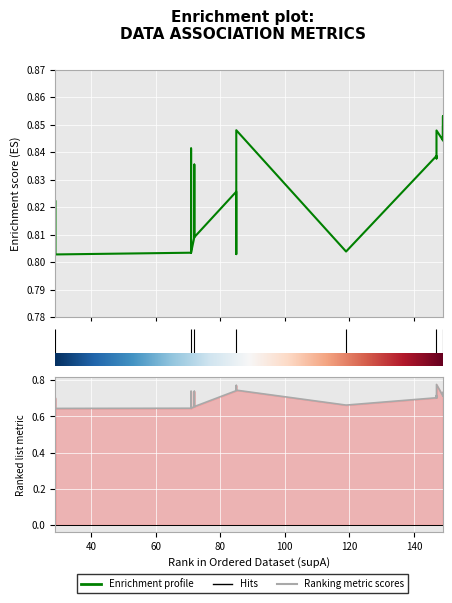

What is the label of the 33rd point from the left?

32